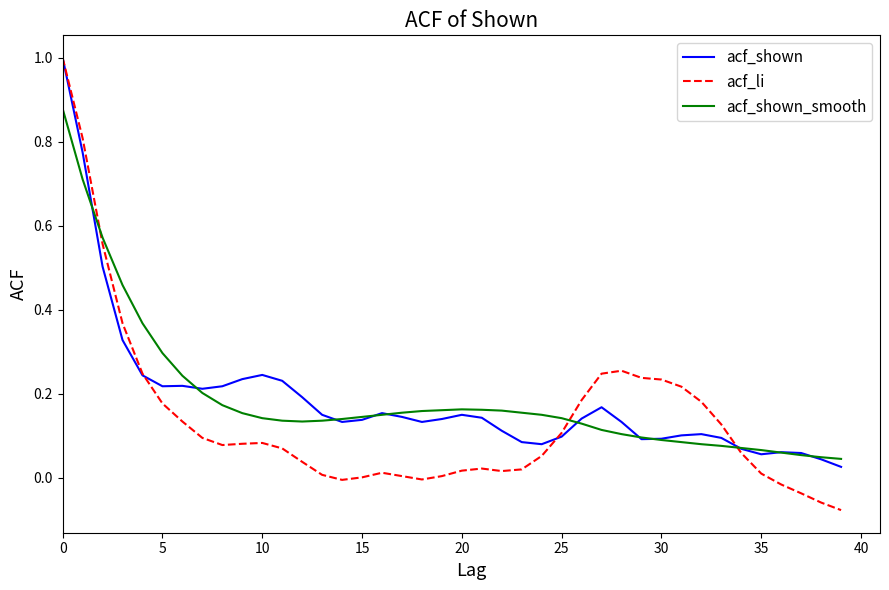

Which series has the widest spread of values?

acf_li